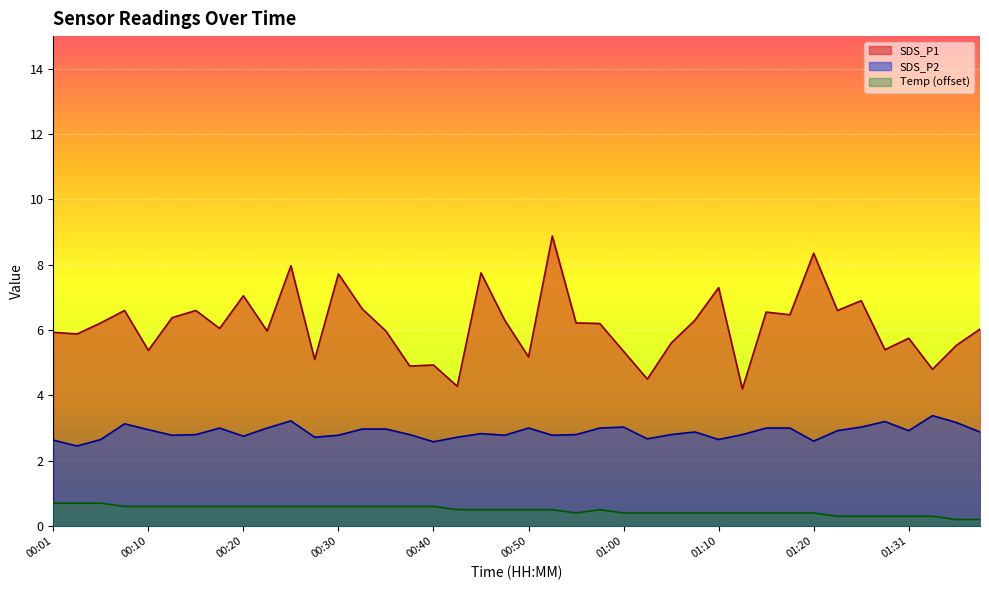

The value of Temp at 00:35 is 0.6. True or false?

True